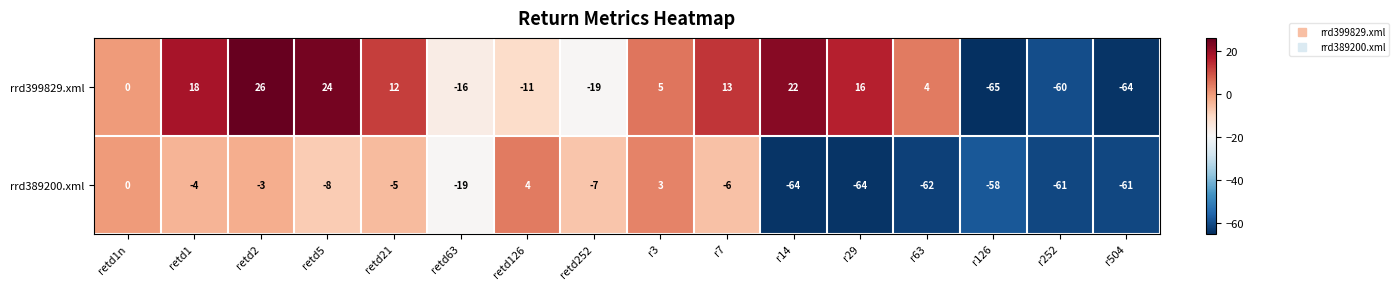

List the series in order of their peak value, highest first.

rrd399829.xml, rrd389200.xml